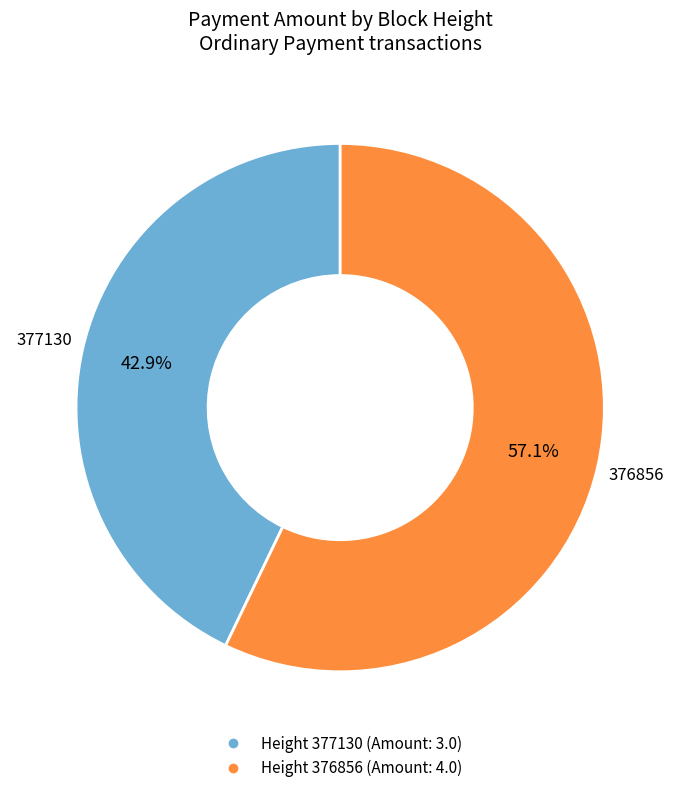

Is there any slice that represents more than half of the pie?

Yes